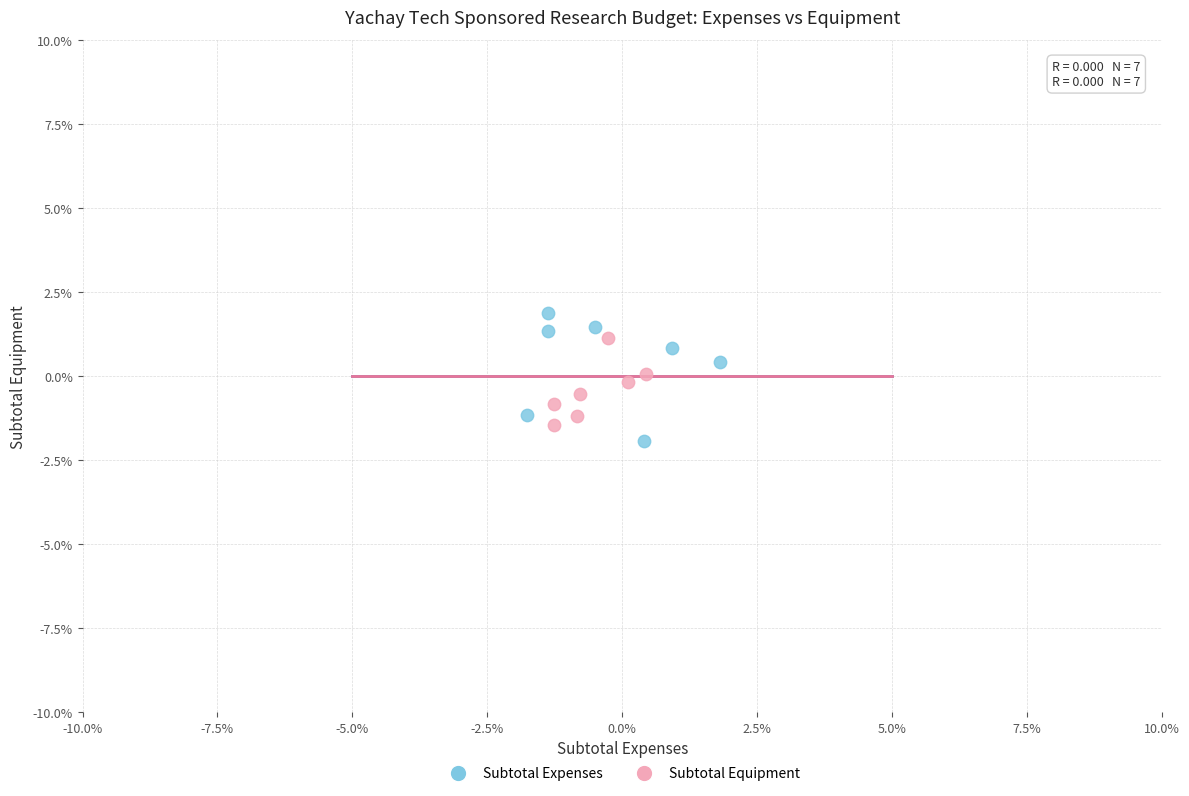

Which series has the widest spread of Y values?

Subtotal Expenses